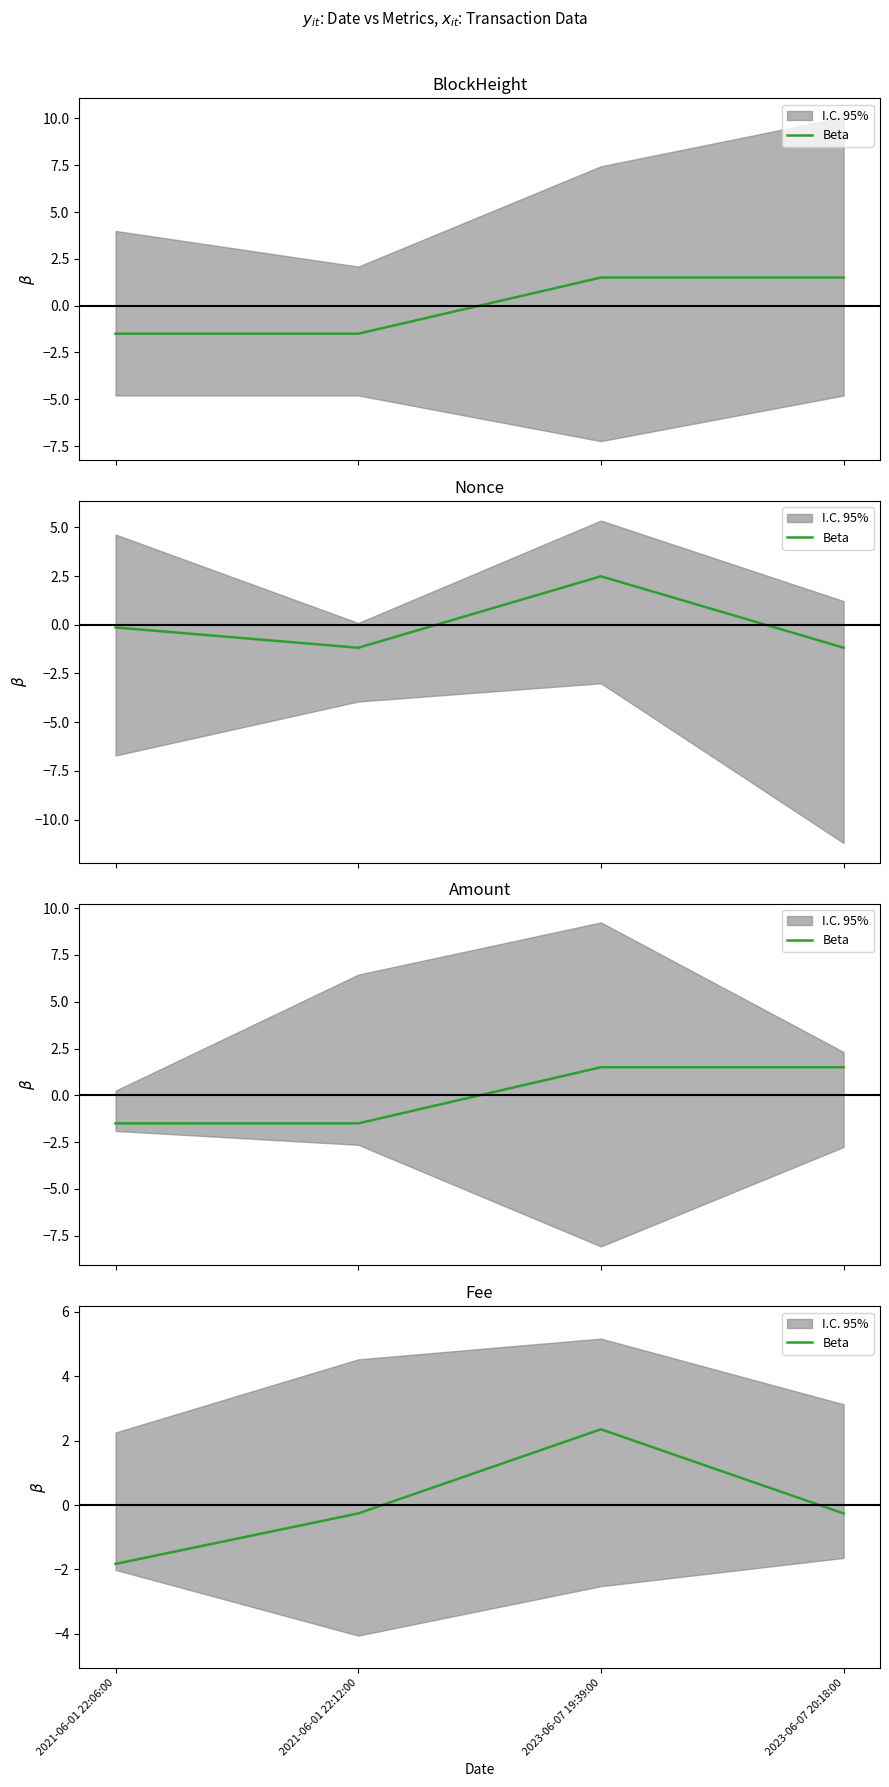

List the labels in order of value, largest first.

2023-06-07 19:39:00, 2021-06-01 22:12:00, 2023-06-07 20:18:00, 2021-06-01 22:06:00